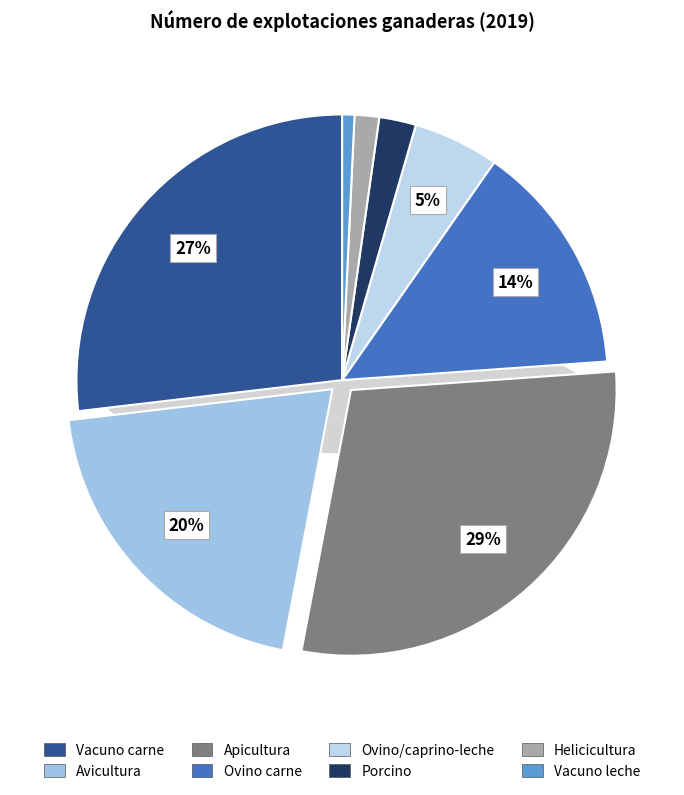

Rank the categories by value from lowest to highest.

Vacuno leche, Helicicultura, Porcino, Ovino/caprino-leche, Ovino carne, Avicultura, Vacuno carne, Apicultura